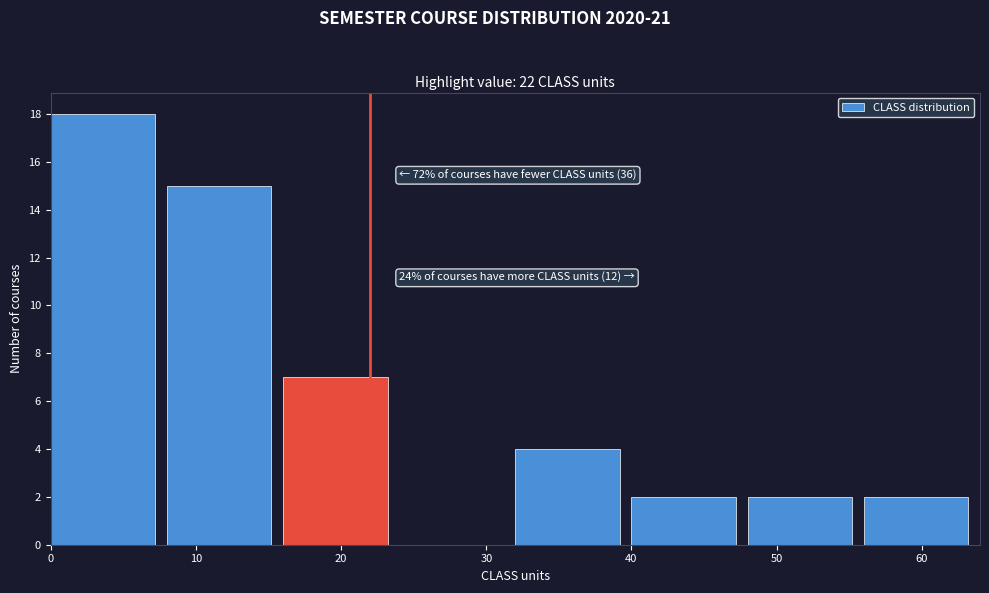

Which range on the x-axis has the tallest bar?

0 to 8